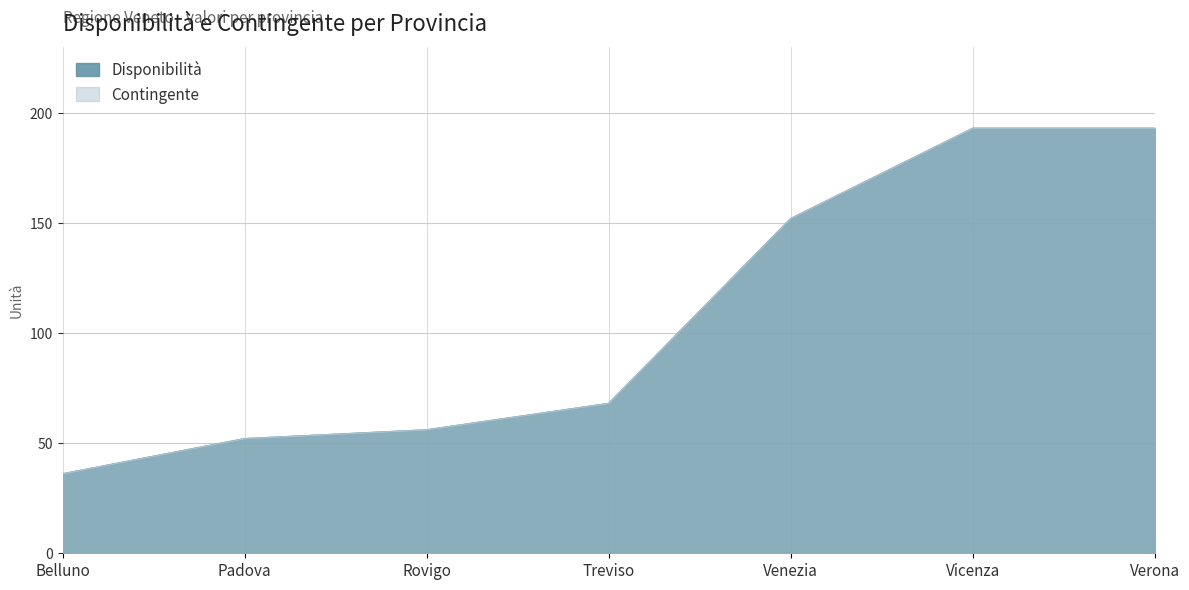

Read the Disponibilità value at Vicenza, to the nearest 50.

200